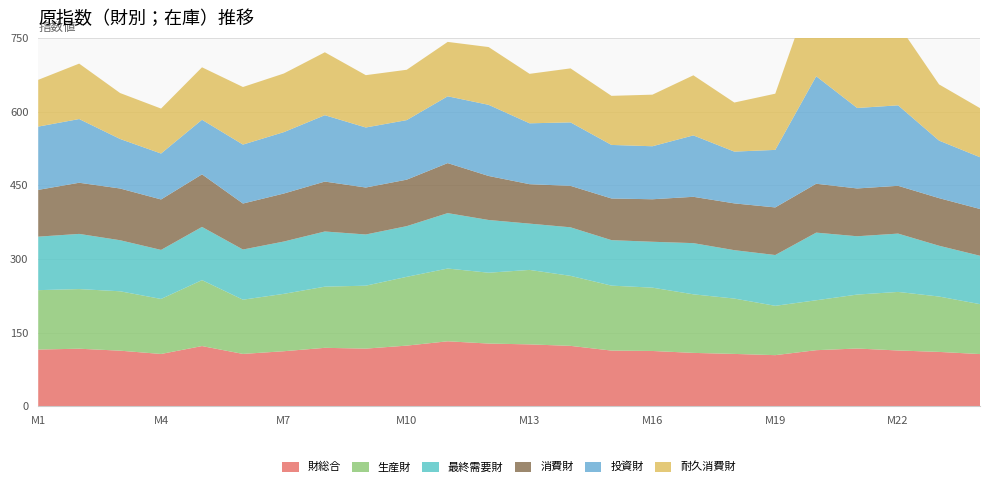

Reading right to left, what are all the values shown in this chart?

財総合: 106.4	110.8	113.7	117.7	114.3	104.2	106.7	108.8	112.7	113.5	123.1	126.1	127.8	132.4	123.6	117.5	119.1	112.2	106.7	122.7	106.6	113.3	117.3	115.6
生産財: 101.6	112.7	119.2	109.8	101.6	100.4	112.7	119.2	128.9	132.2	142.5	151.6	144.2	148.1	140.0	128.1	124.5	116.8	110.4	134.2	112.0	120.9	121.4	120.9
最終需要財: 98.5	103.4	118.7	118.7	137.7	103.4	98.5	104.2	93.4	92.6	98.8	94.2	107.3	112.8	103.2	104.2	112.3	106.5	102.1	108.3	99.8	103.9	112.3	108.9
消費財: 95.2	96.9	97.3	97.3	99.5	96.9	95.2	94.3	86.5	84.8	84.4	80.3	89.6	101.8	94.6	95.6	101.6	97.7	93.6	107.0	102.7	105.3	104.1	95.2
投資財: 105.4	117.1	163.8	163.8	218.8	117.1	105.4	125.0	107.9	109.0	129.2	123.9	144.8	136.0	121.2	122.2	135.1	125.0	120.0	111.1	93.5	100.8	129.7	128.8
耐久消費財: 99.9	114.4	164.7	164.7	202.3	114.4	99.9	122.3	105.0	99.9	109.9	100.7	117.6	110.7	102.5	106.5	128.1	119.3	117.2	106.8	91.5	93.5	112.8	95.2